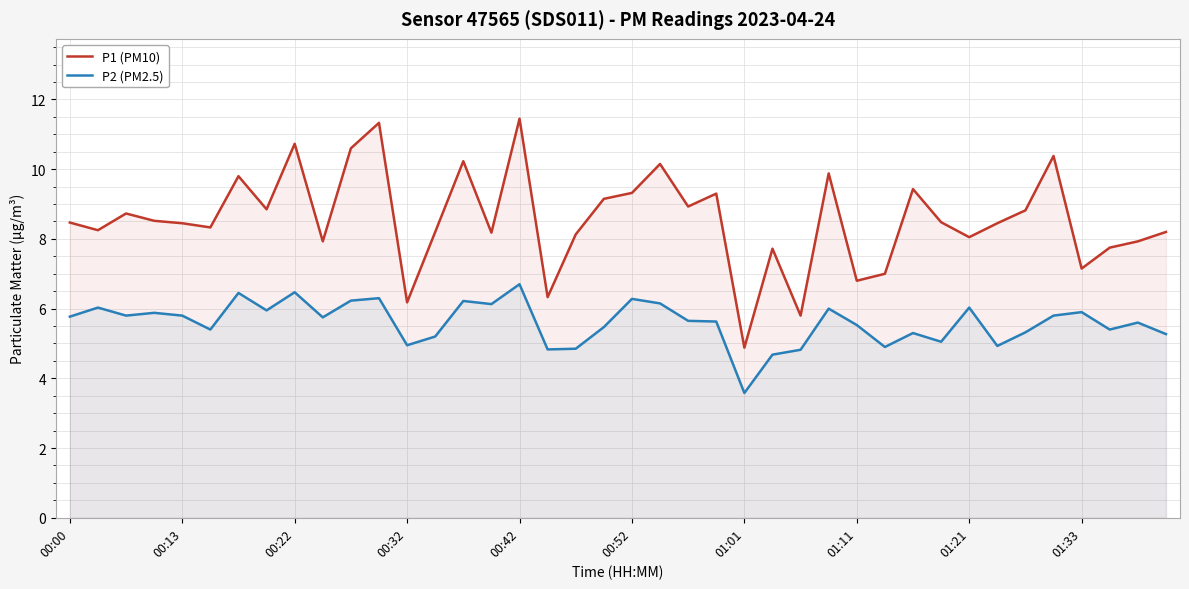

Which series has the largest total across all categories?

P1 (PM10)